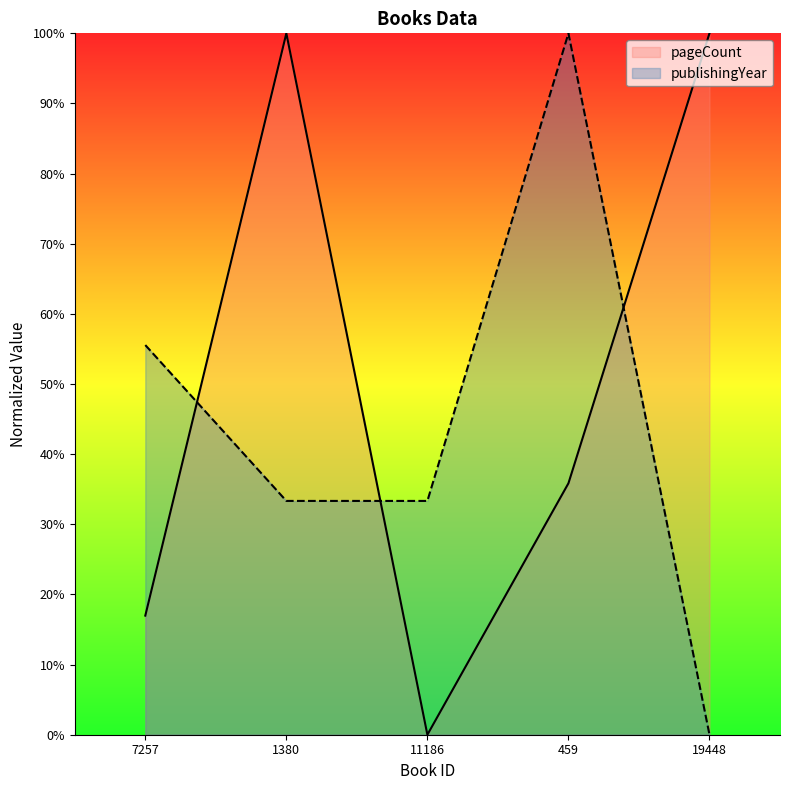

What is the label of the 3rd point from the left?

11186